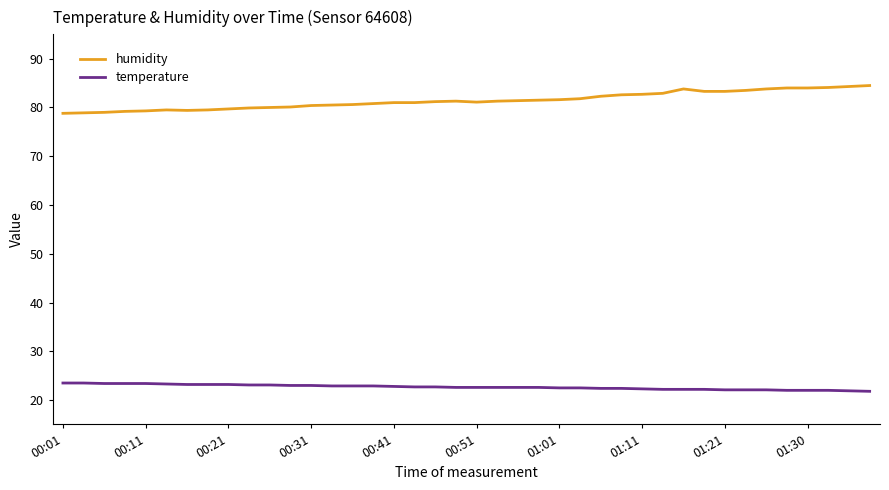

What is the average value of the temperature series?

22.7